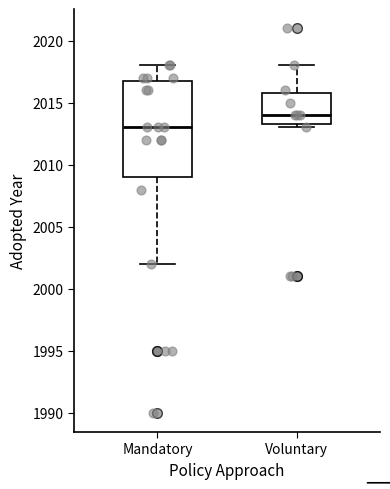

Reading left to right, transcribe this box plot: for each box, give where its median line is, the range the box spans, and where its two whiskers end, as read against the y-axis. The values are not printed on the chart, so give them approximately, as read against the axis.

Mandatory: median 2013.0, box 2009.0 to 2017.0, whiskers 2002.0 to 2018.0
Voluntary: median 2014.0, box 2013.5 to 2016.0, whiskers 2013.0 to 2018.0